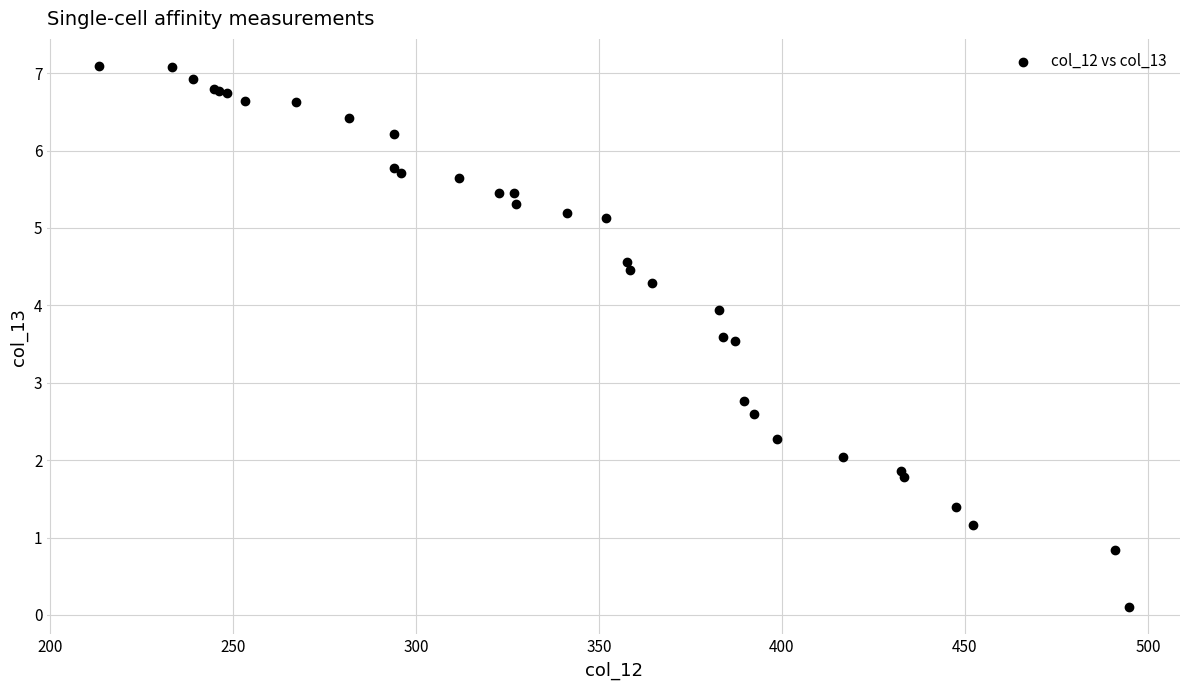

What Y value in the scatter plot is closest to 3?

2.8